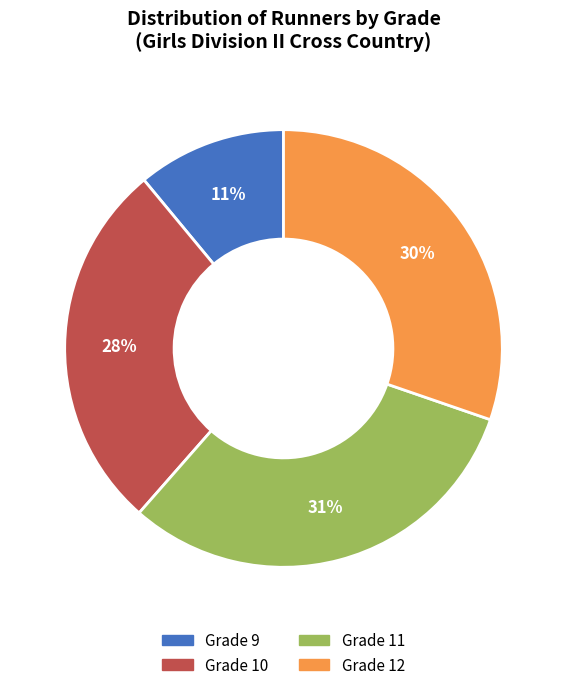

Which slice is the smallest?

Grade 9